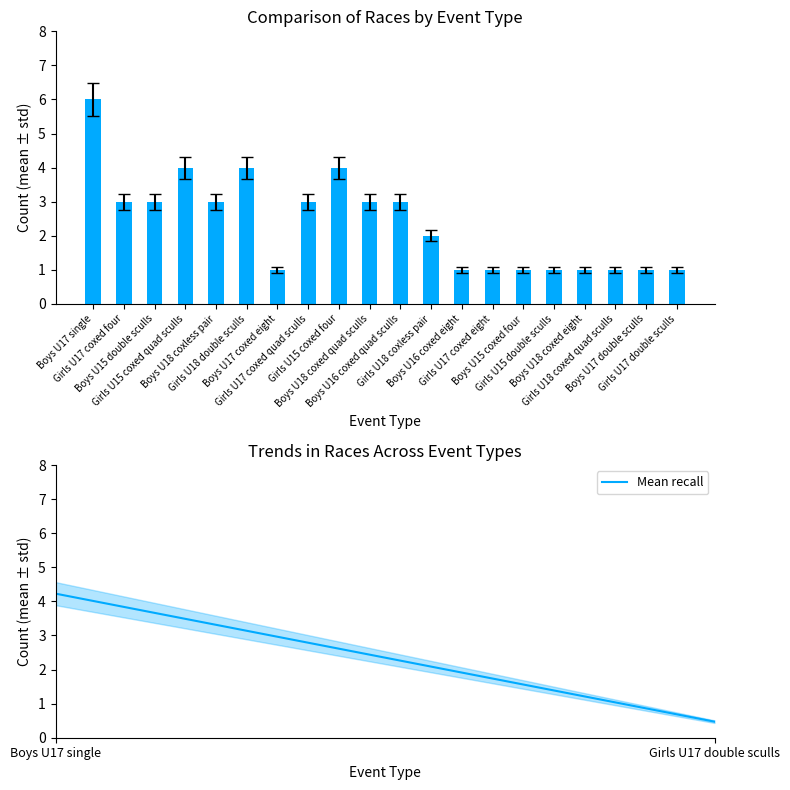

Is it true that the value at Boys U18 coxed quad sculls is 4.6?

False